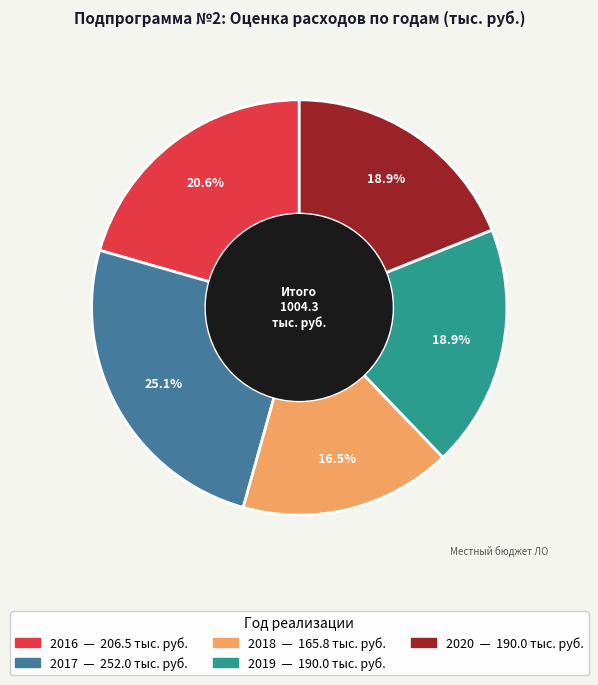

Is there any slice that represents more than half of the pie?

No